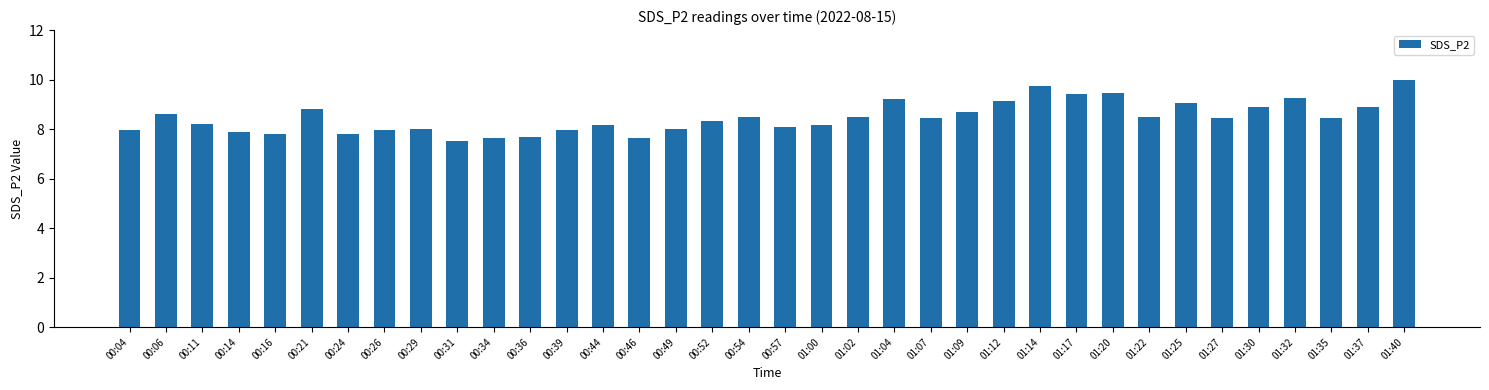

Where does the data first go above 8?

00:06